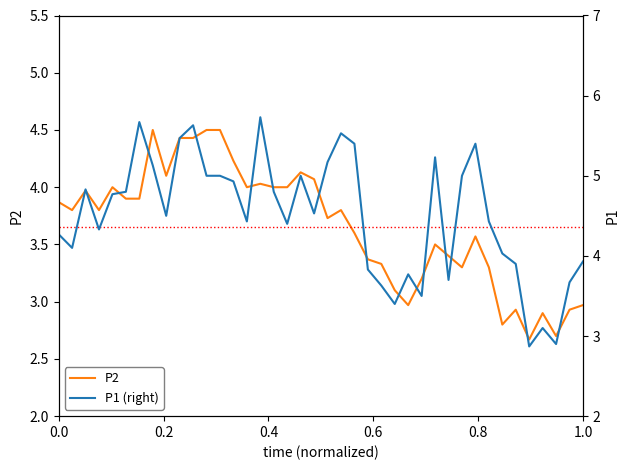

What is the highest value of the P2 series?

4.5